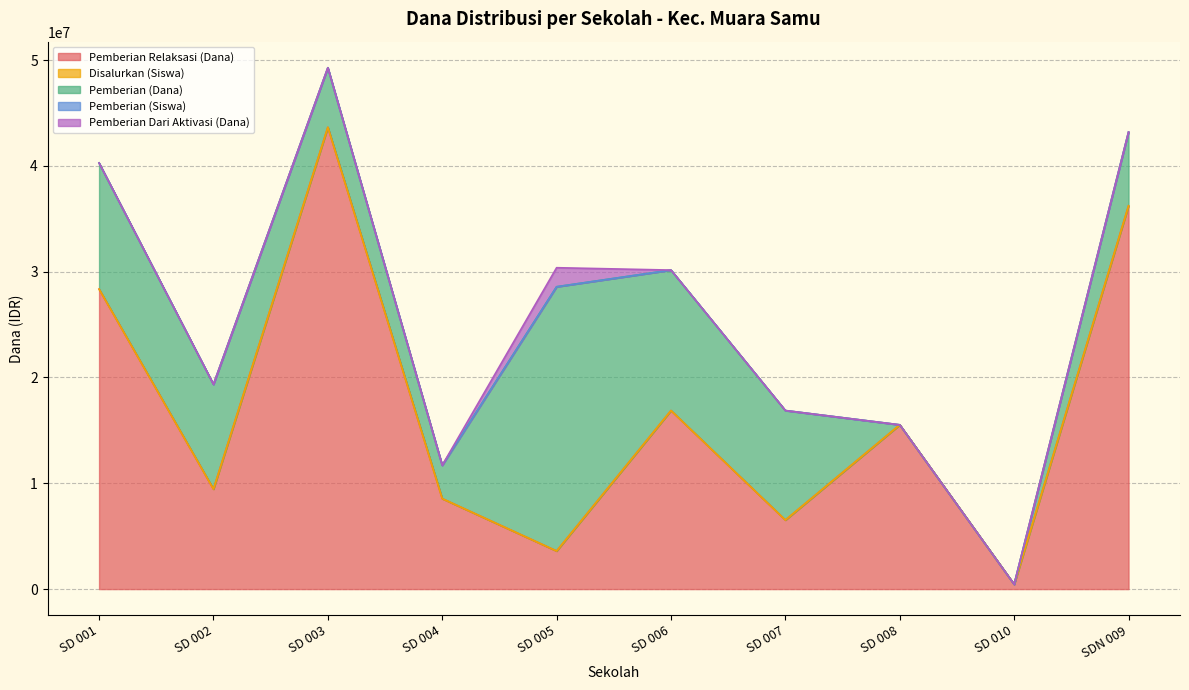

Which category has the lowest value in the Pemberian (Siswa) series?

SD 008